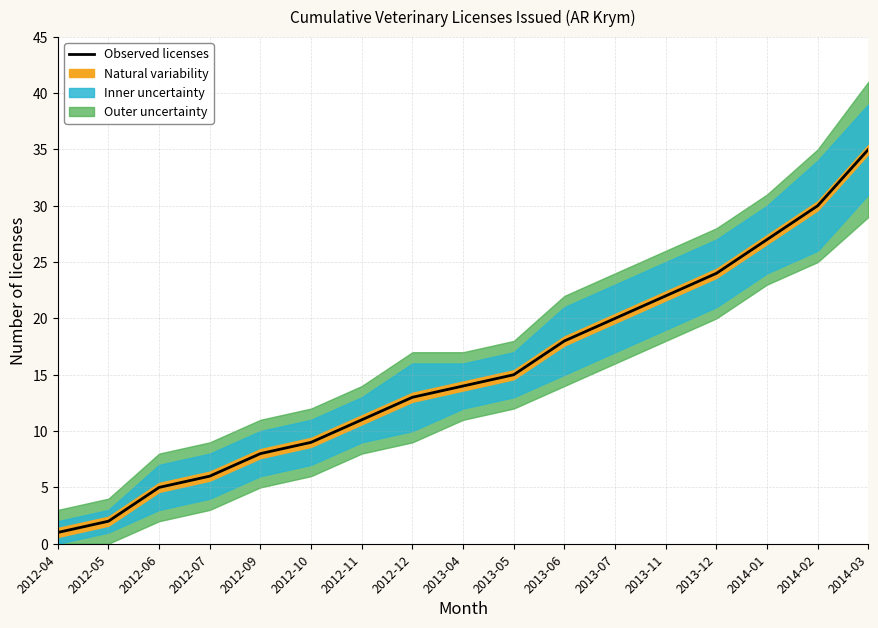

At which label does the data first exceed 14?

2013-05